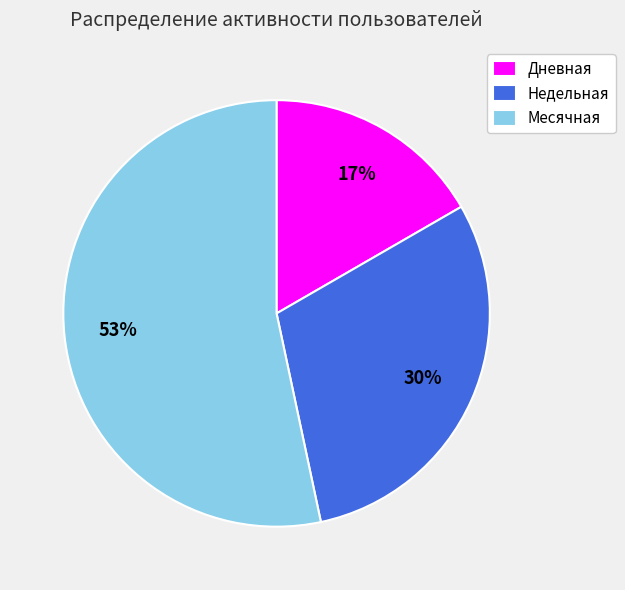

True or false: Дневная accounts for 17% of the total.

True